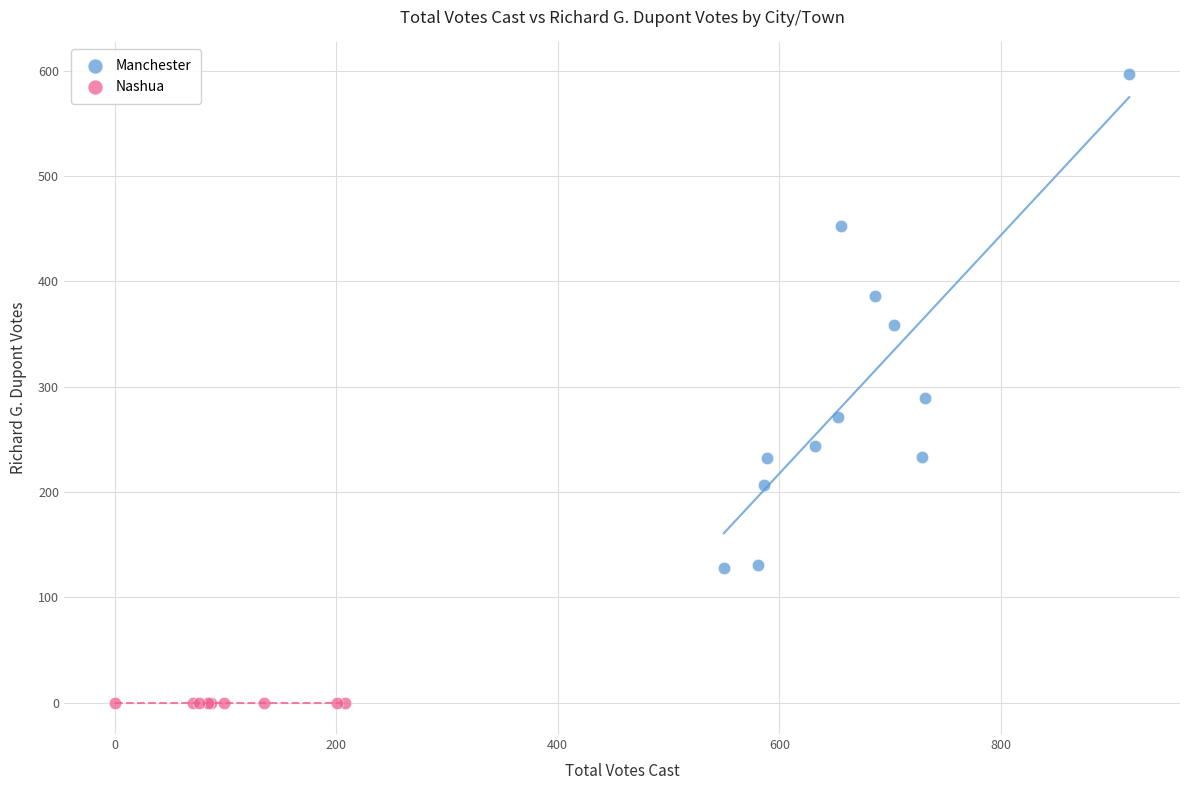

Which series reaches the maximum Y coordinate?

Manchester